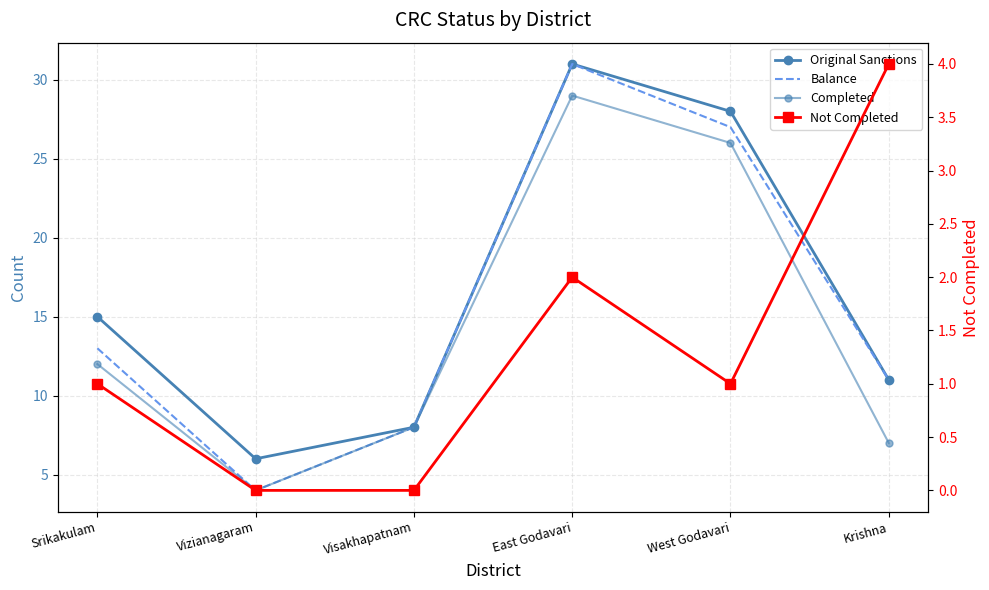

What is the difference between the second highest and minimum values in the Completed series?

22